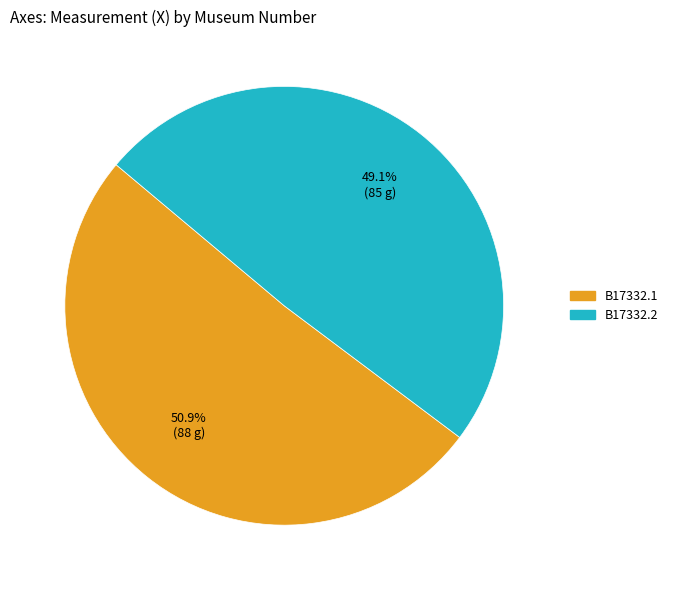

What percentage is NOT represented by B17332.2?

50.9%